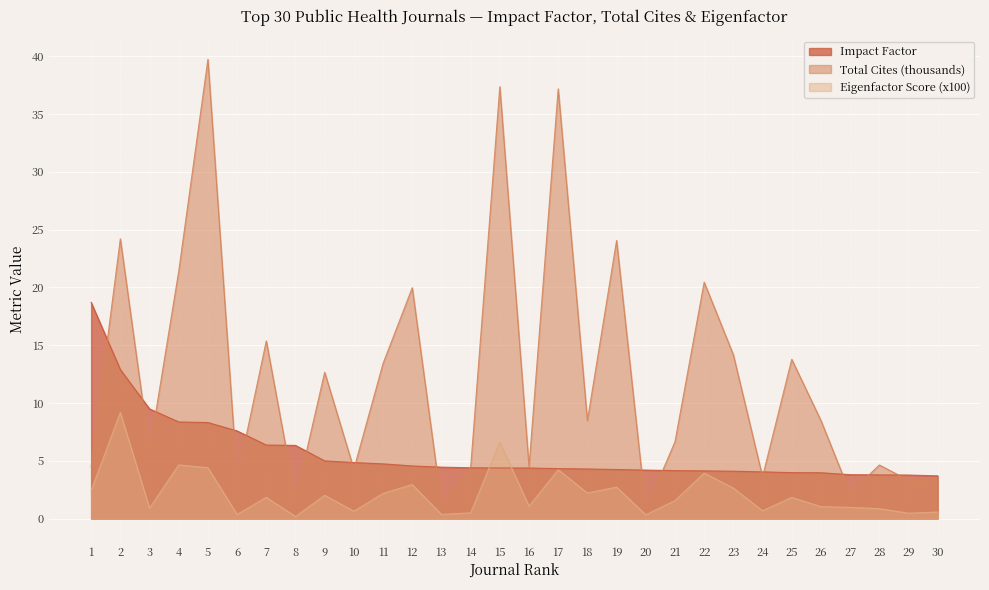

How many values in the Impact Factor series are below 4?

6